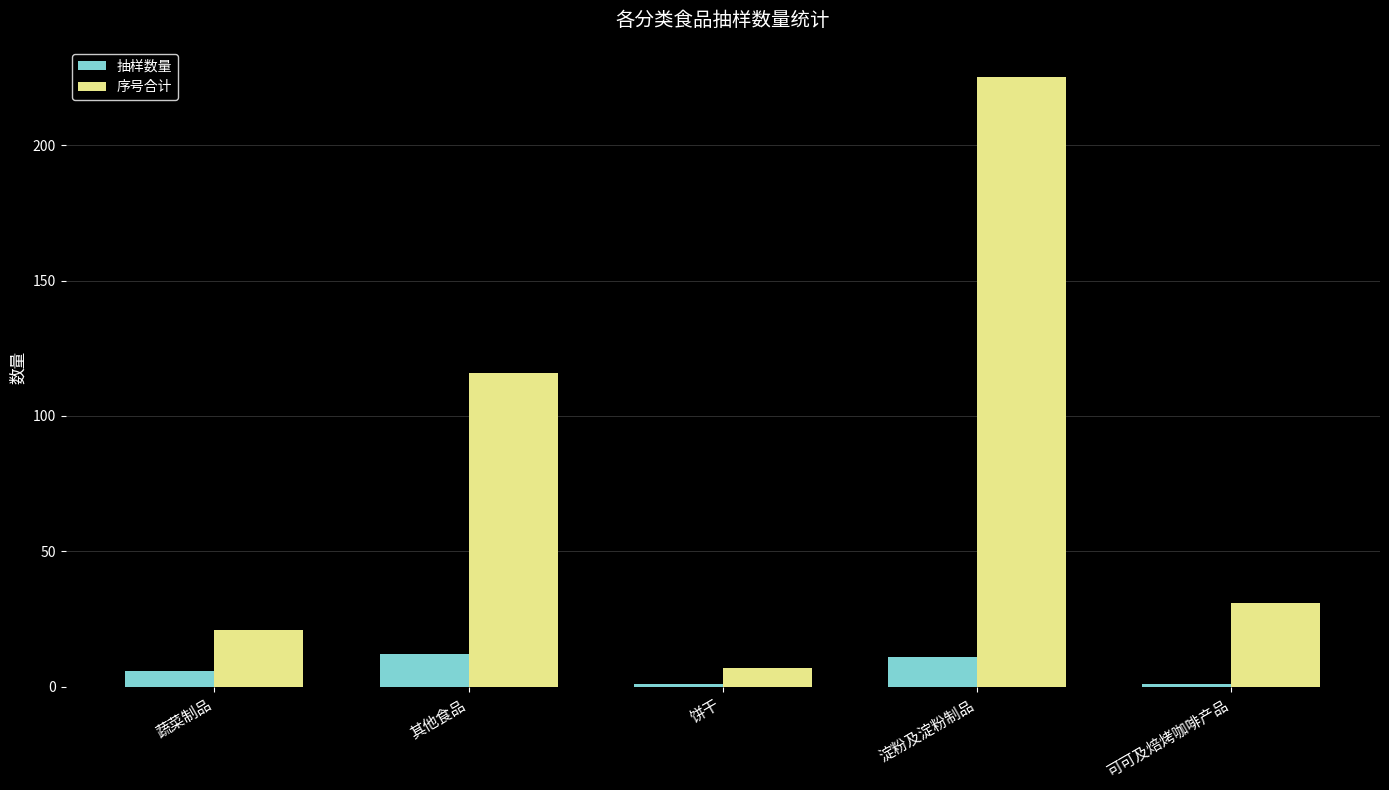

What is the highest value of the 序号合计 series?

225